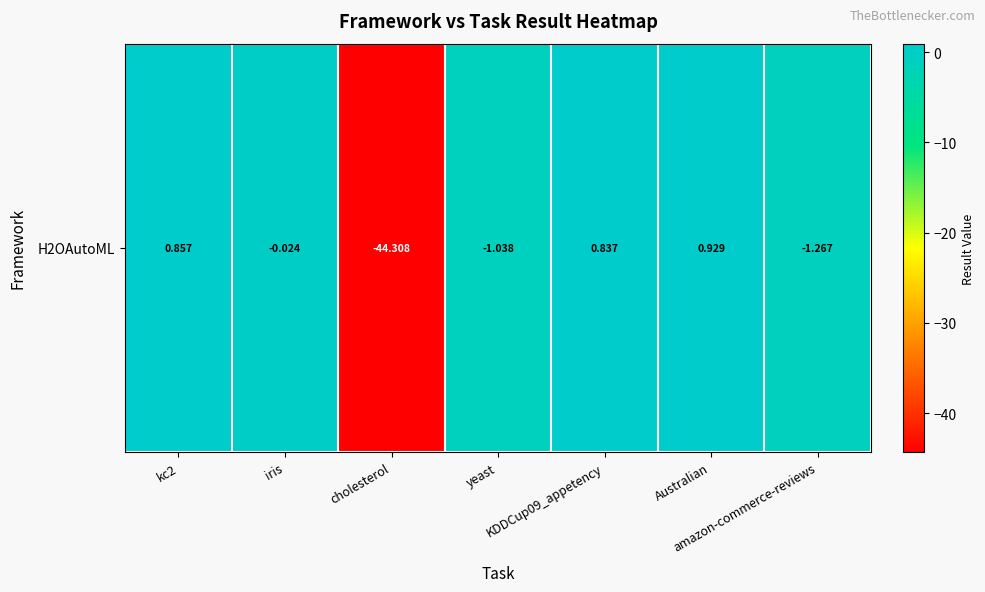

Where is the data nearest to the value -21?

amazon-commerce-reviews